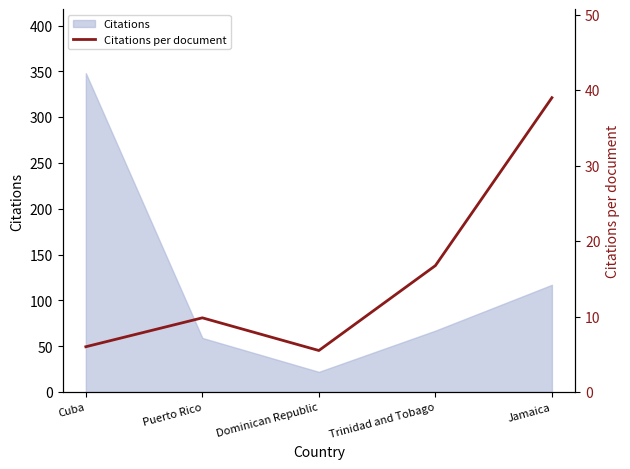

How many points are lower than both their immediate neighbors (excluding endpoints)?

1